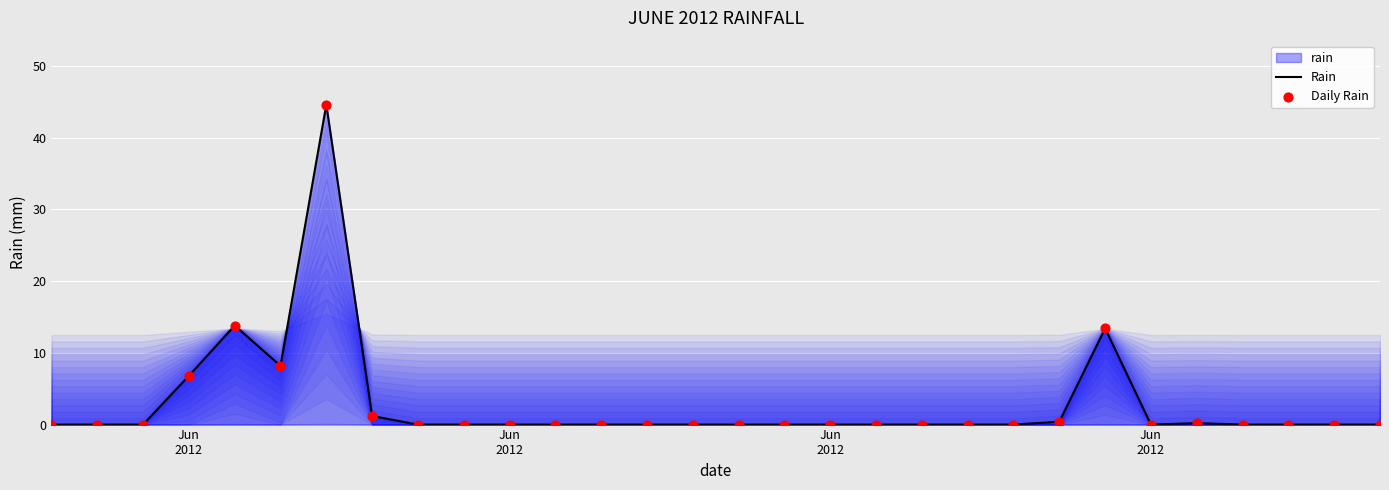

Which series reaches the minimum Y coordinate?

Rain